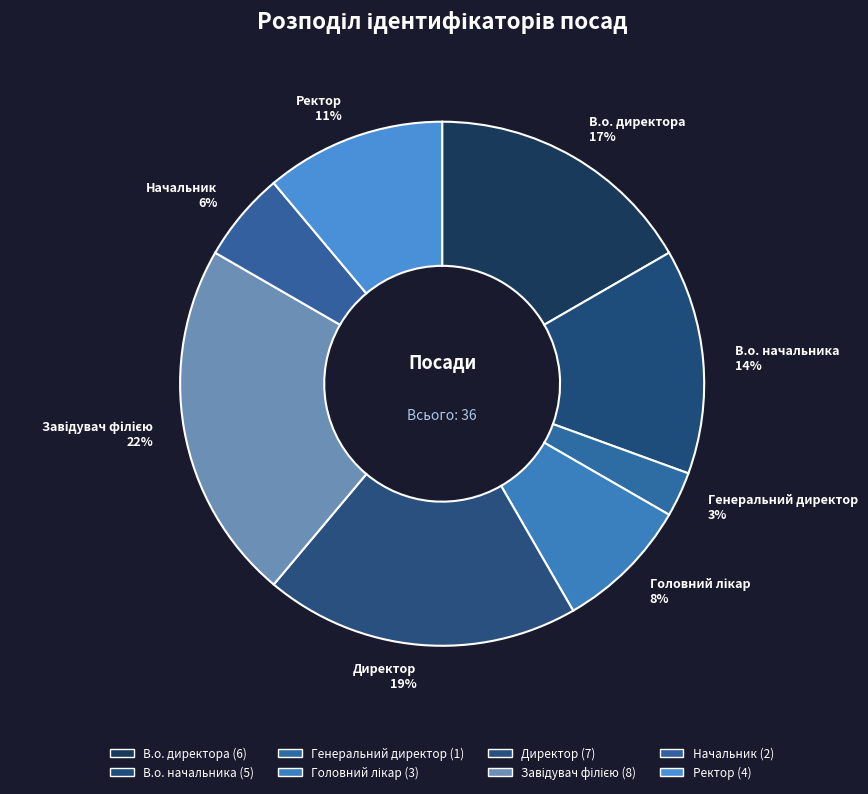

Which slice is the smallest?

Генеральний директор